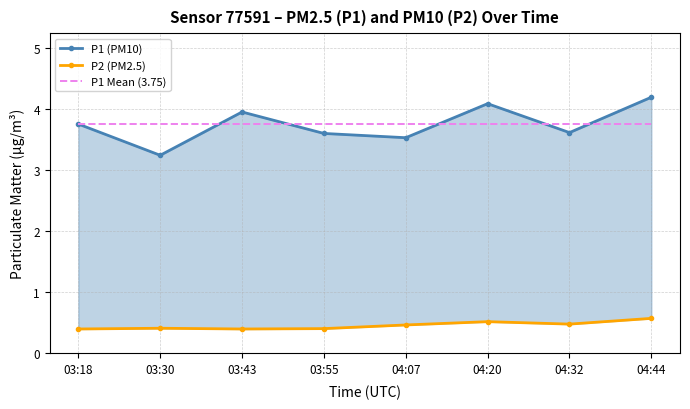

In P2 (PM2.5), how many points are higher than both neighbors (excluding endpoints)?

2